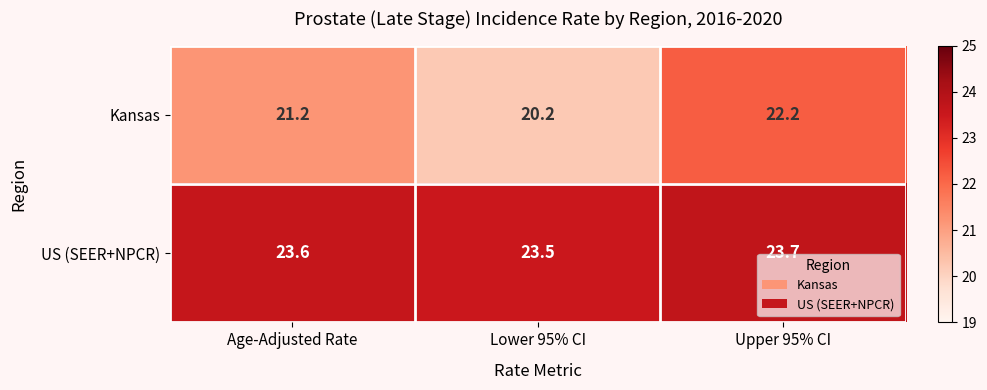

What is the maximum value shown in the chart?

23.7